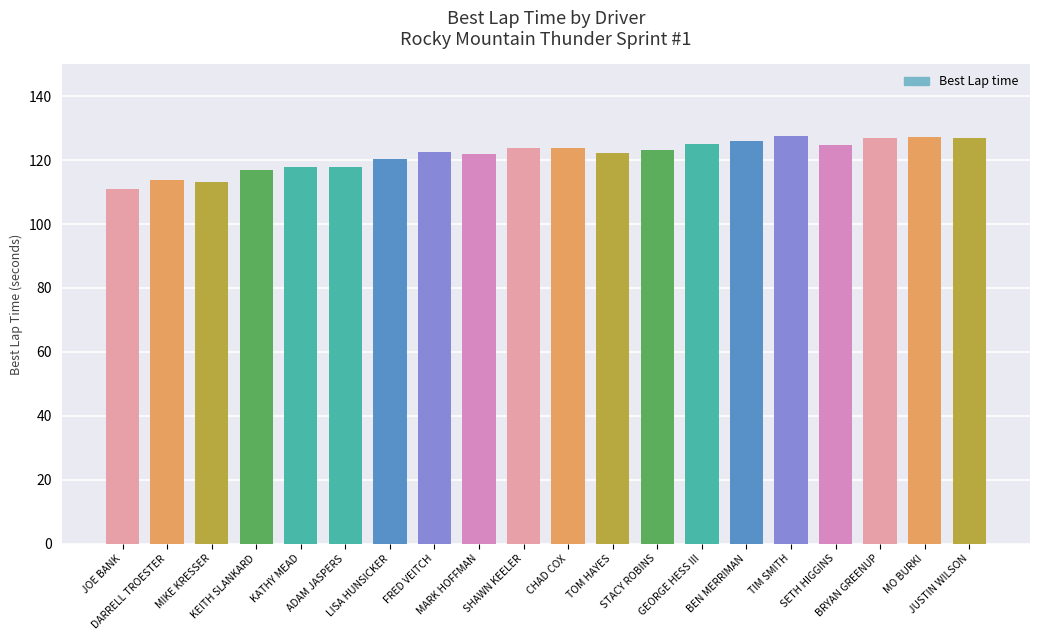

What is the maximum value shown in the chart?

127.5